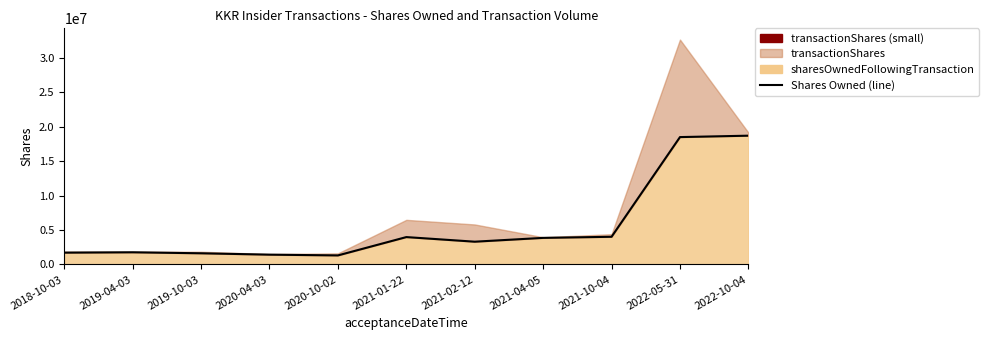

What is the label of the 11th point from the right?

2018-10-03